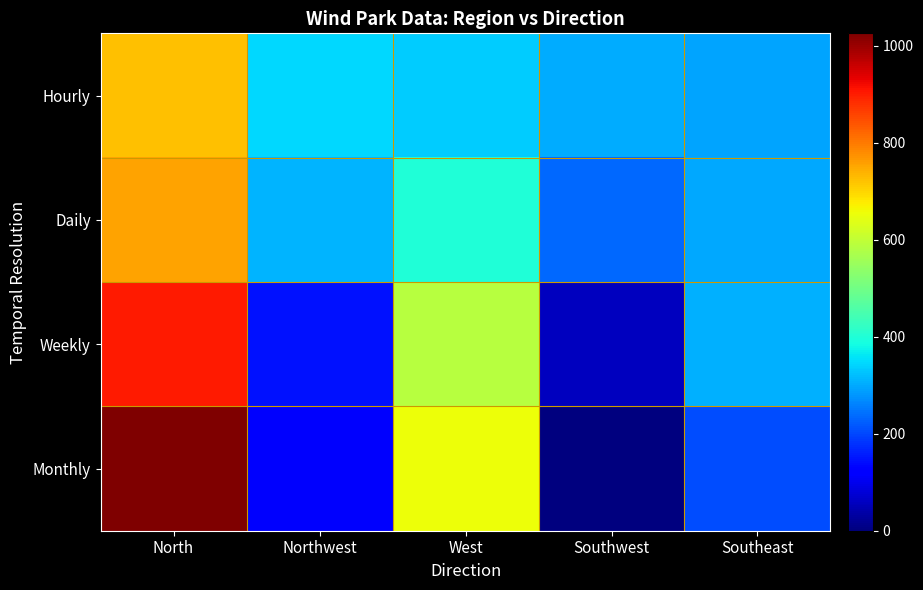

What is the greatest value displayed?

1026